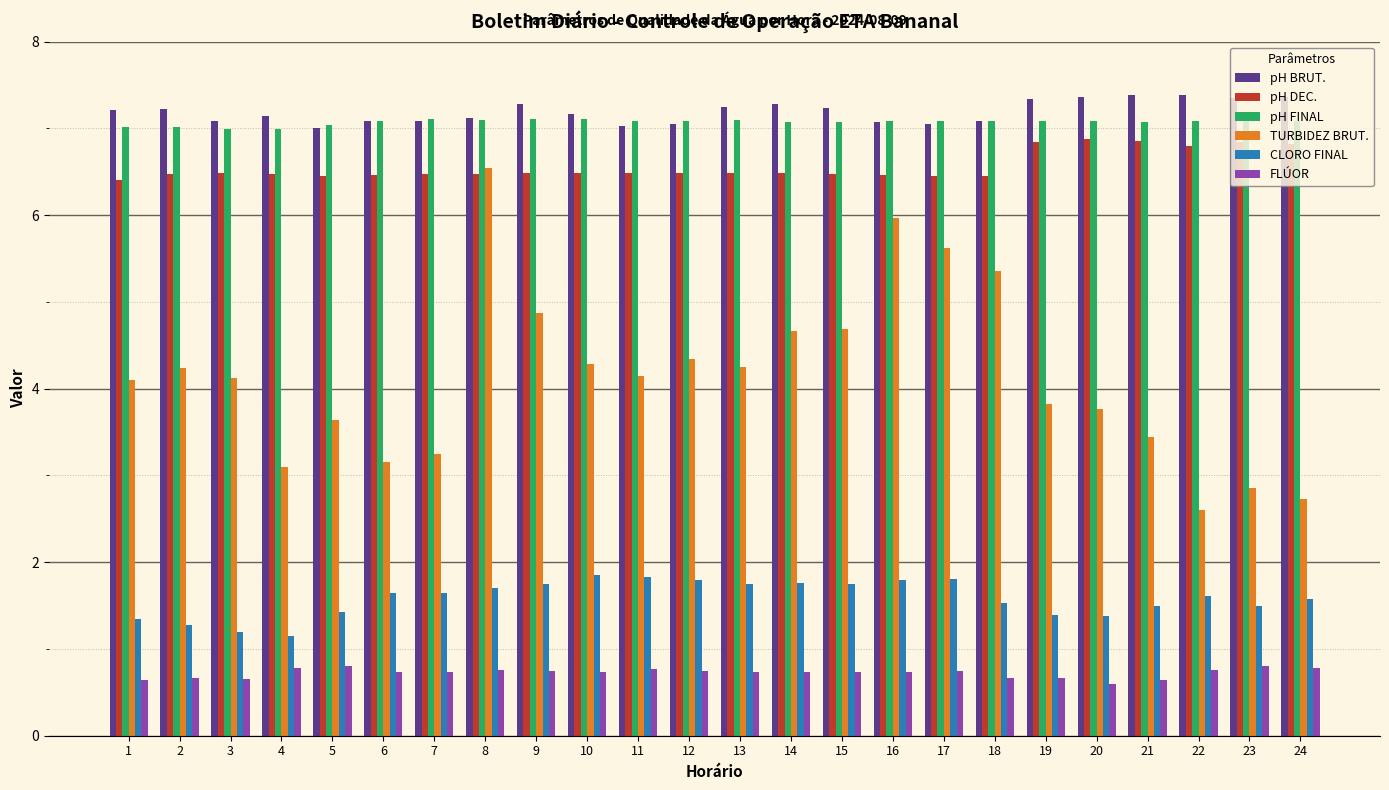

What is the difference between the highest and lowest values at 22?

6.6